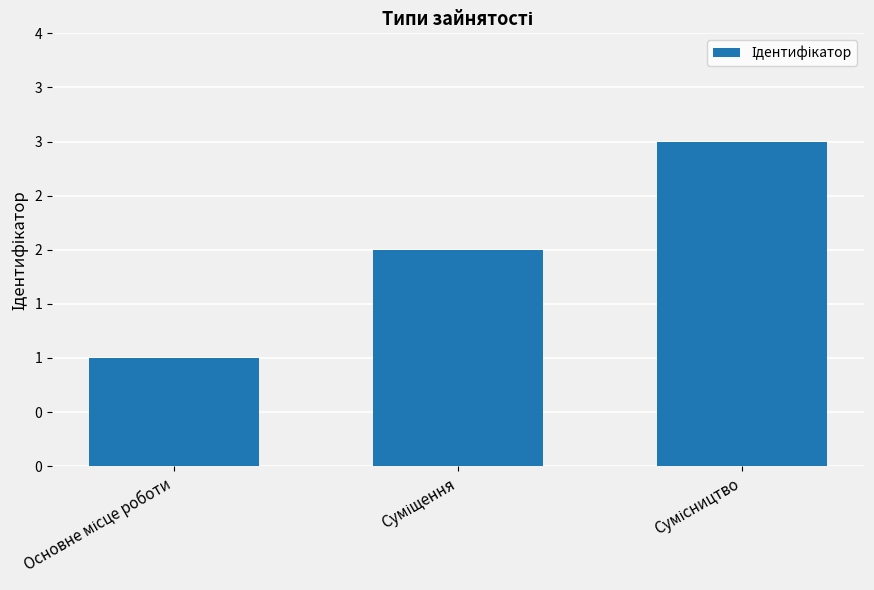

Rank the categories by value from lowest to highest.

Основне місце роботи, Суміщення, Сумісництво